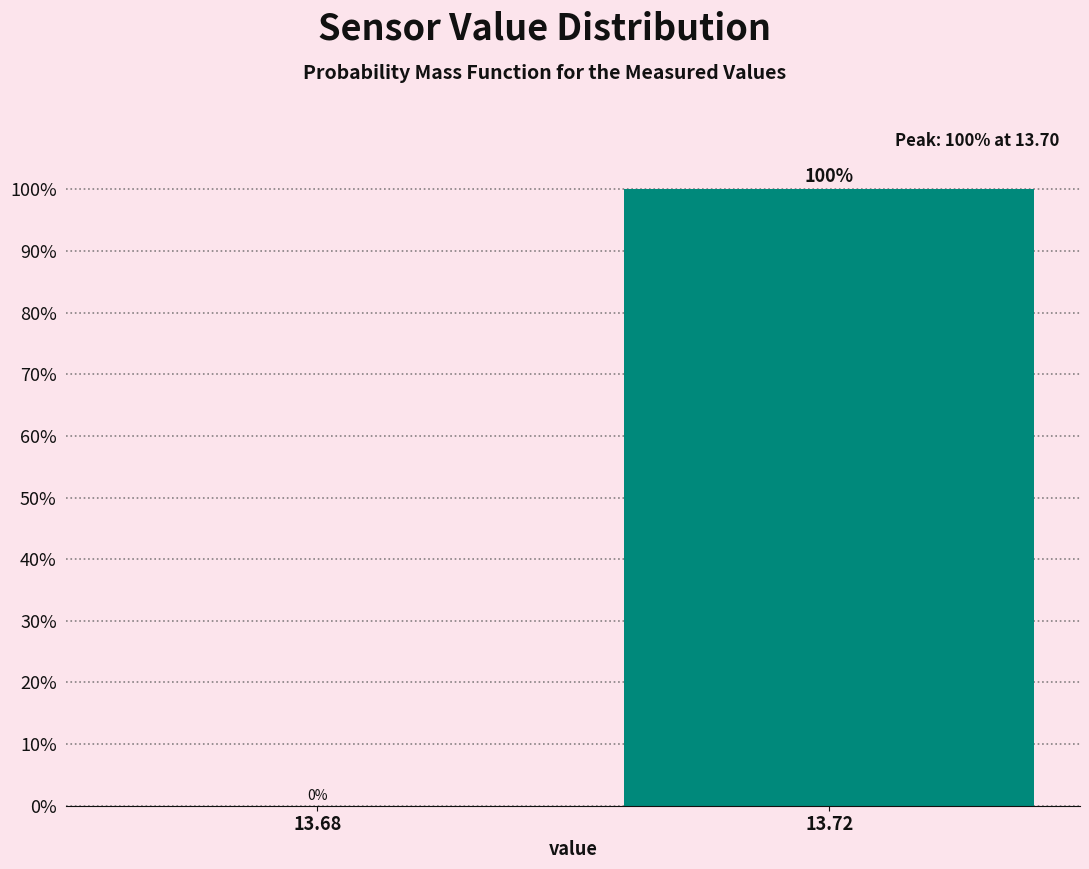

Reading left to right, extract all data points from this chart.

13.68=0	13.72=100